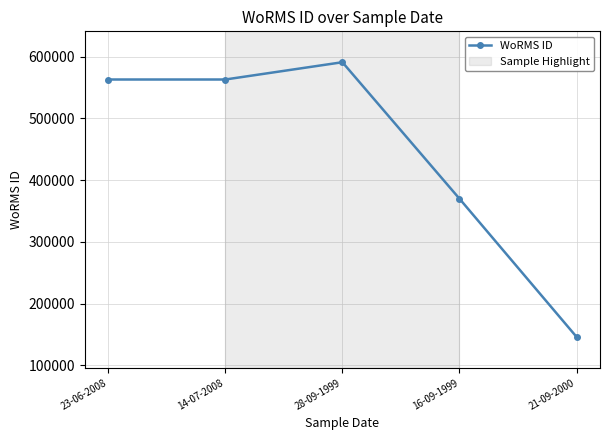

The chart shows a value of 213511 at 21-09-2000. True or false?

False